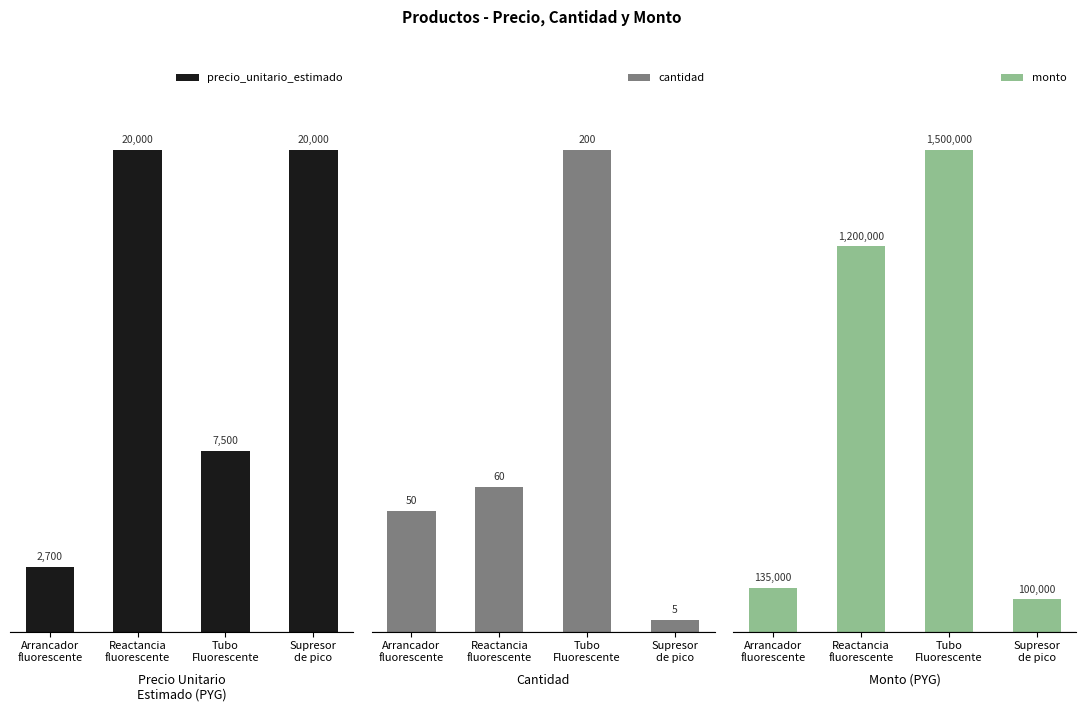

True or false: monto has a value of 2504427 at Tubo
Fluorescente.

False